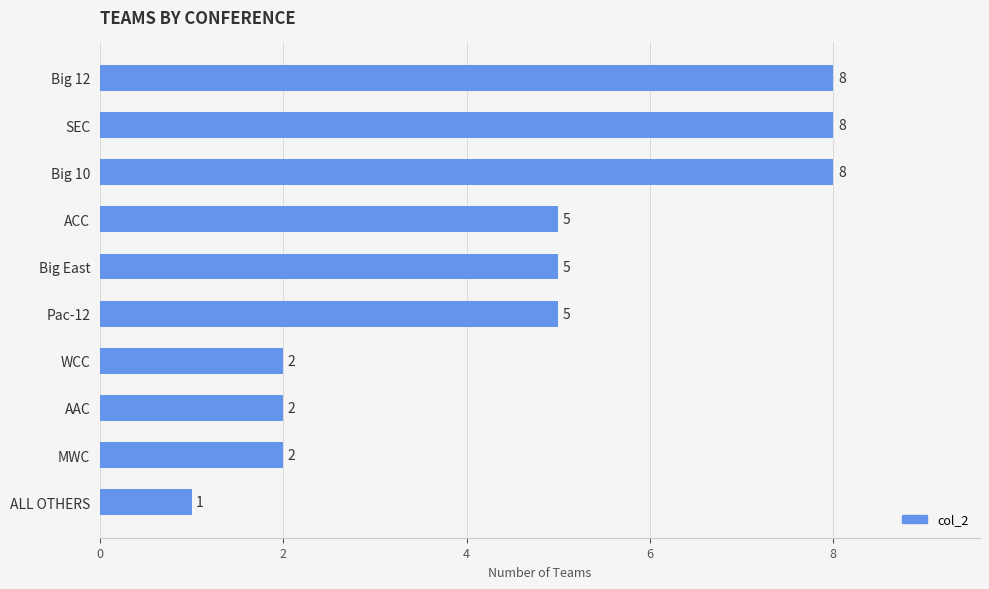

What is the change in value from Big 10 to ACC?

-3